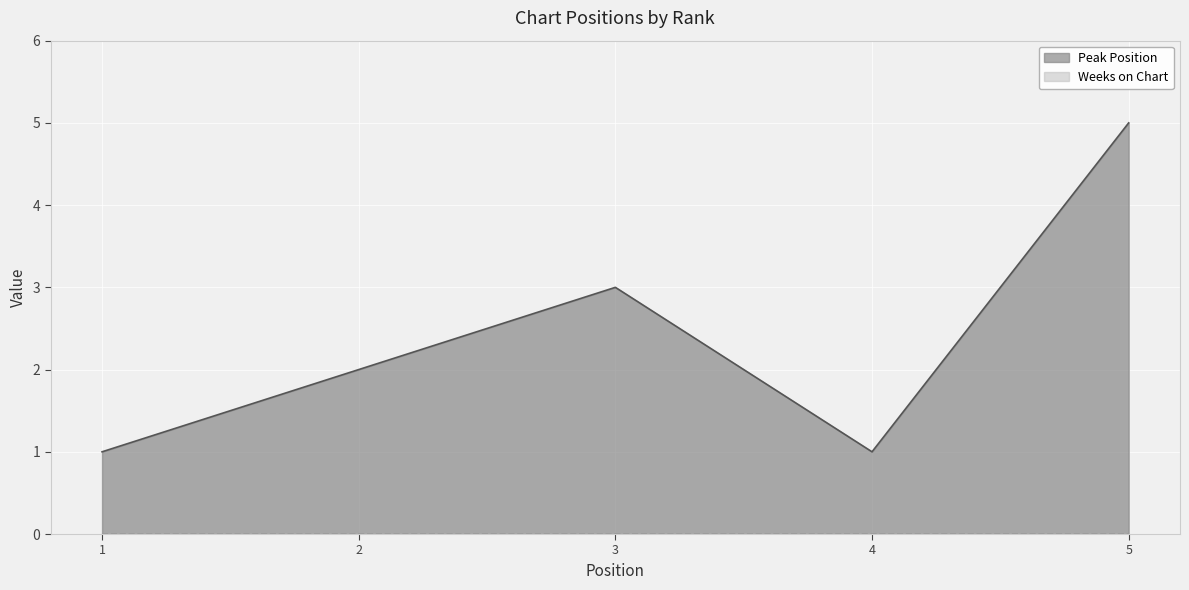

How many data points are less than 2?

2